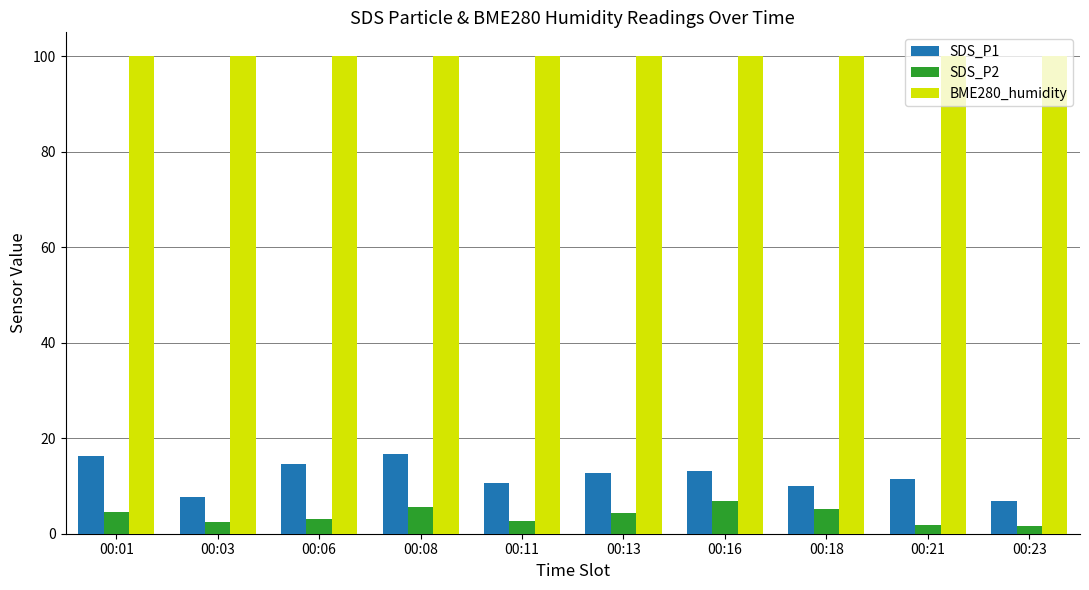

Between 00:06 and 00:08, which series saw the biggest shift?

SDS_P2